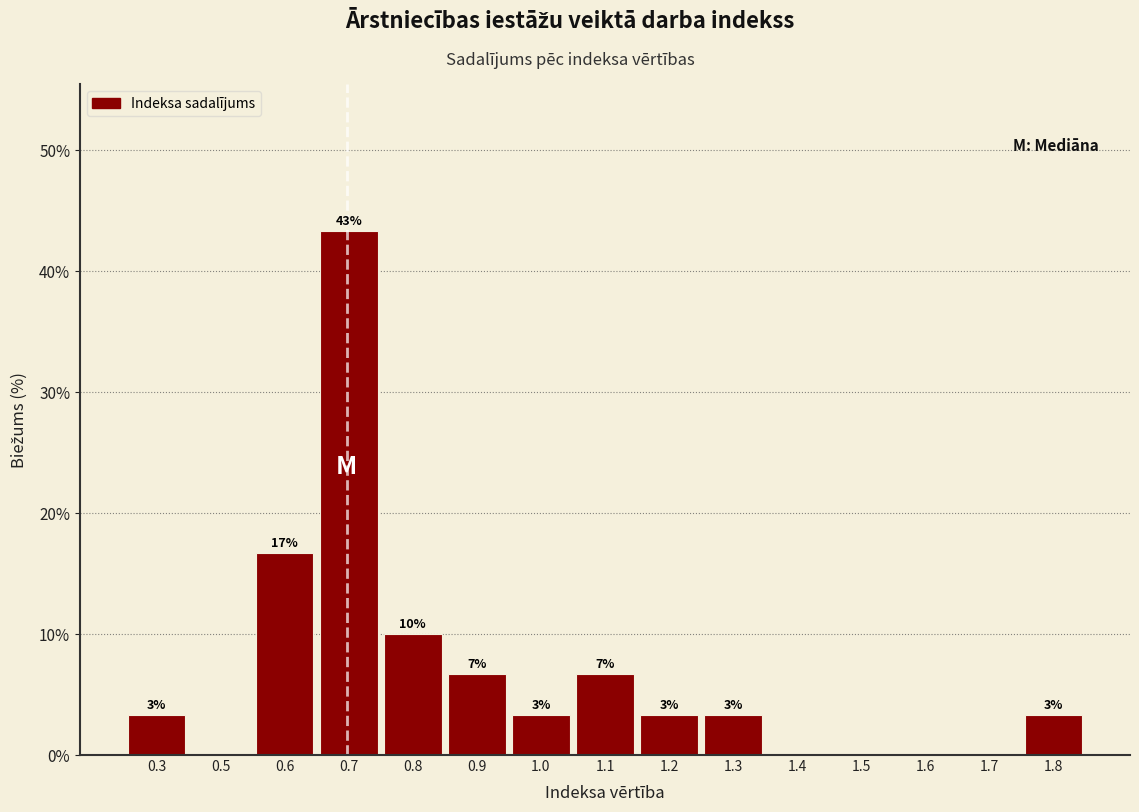

Are the bars horizontal?

No